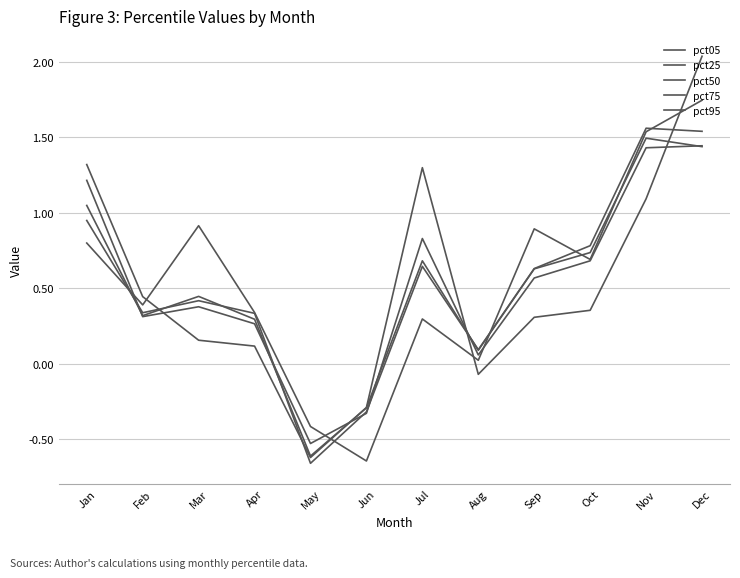

Is this an area chart (filled region under the line)?

No